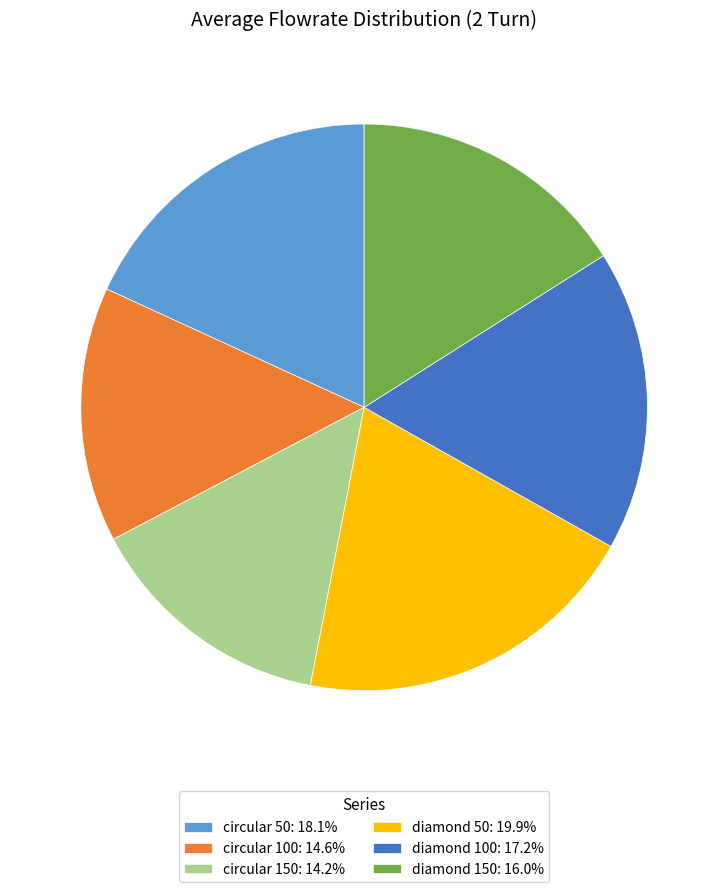

Approximately how many times larger is the value at circular 100 compared to diamond 150?

0.9